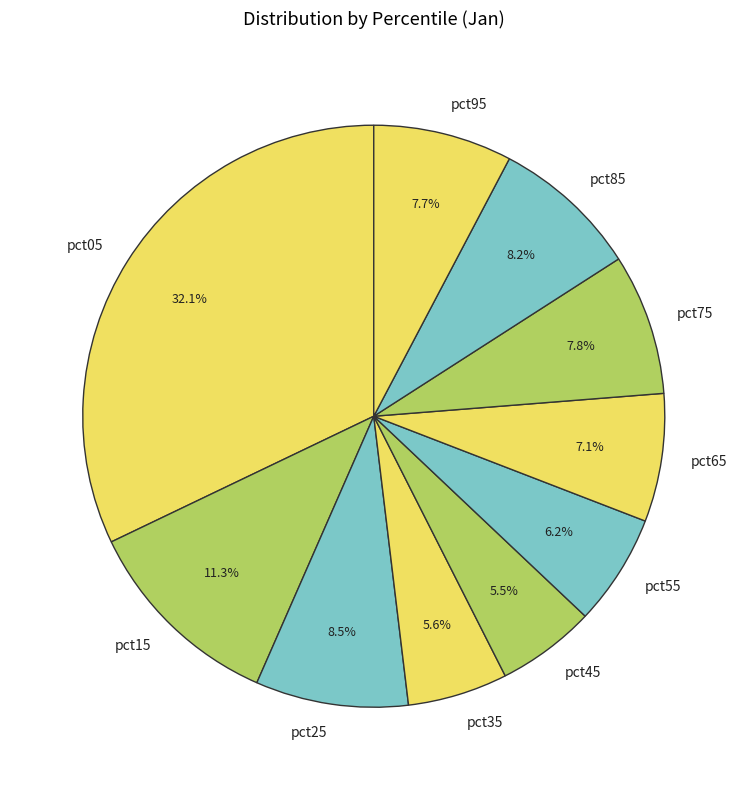

Is pct25 the majority of the pie?

No